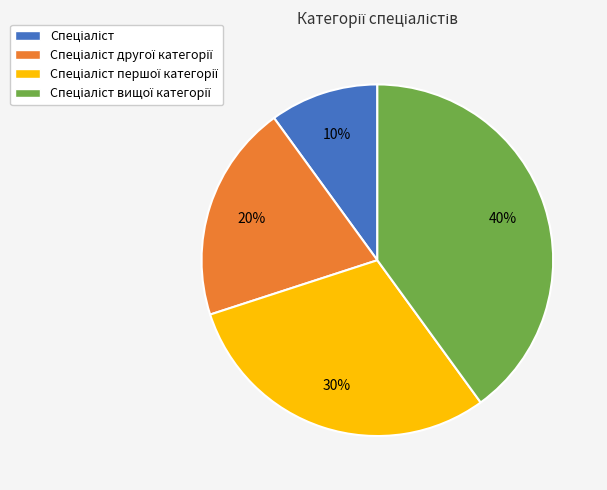

Is there any slice that represents more than half of the pie?

No